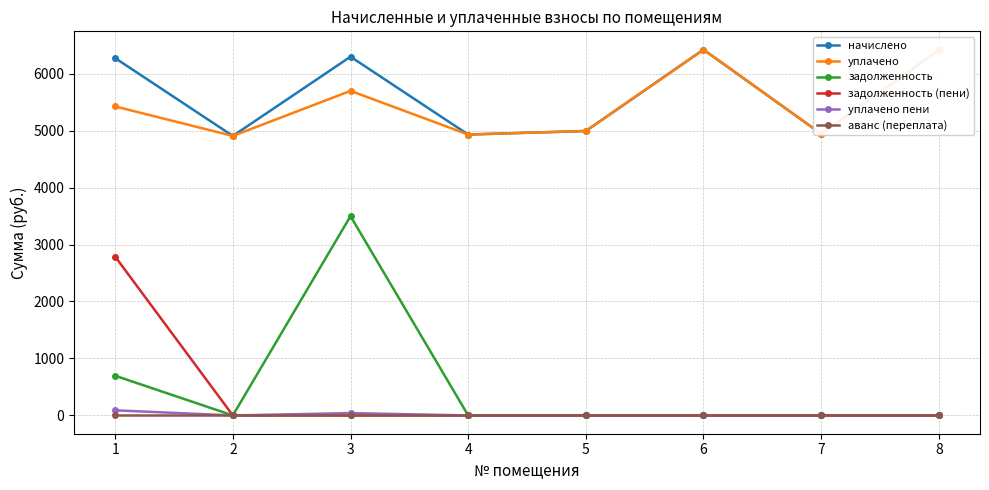

True or false: начислено and аванс (переплата) intersect in this chart.

False